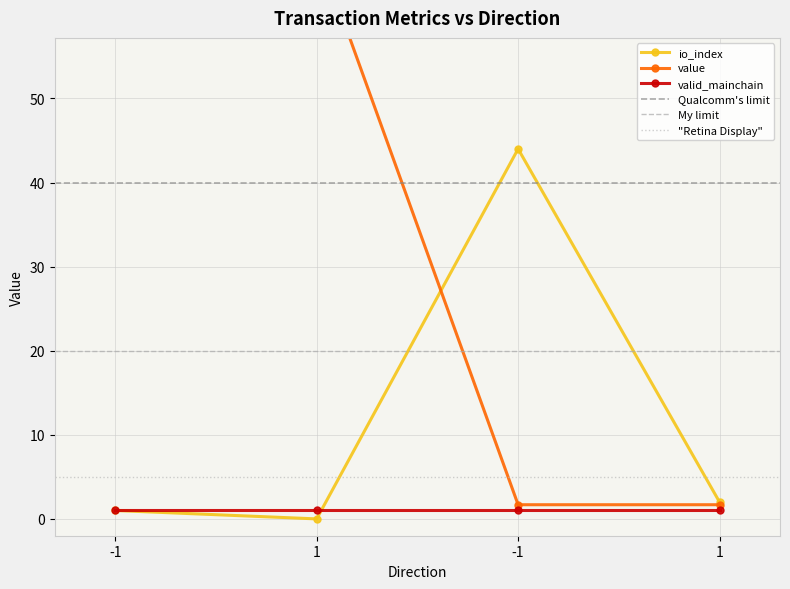

Reading right to left, list all the values displayed in this chart.

io_index: 2.0	44.0	0.0	1.0
value: 1.7	1.7	68.1	68.1